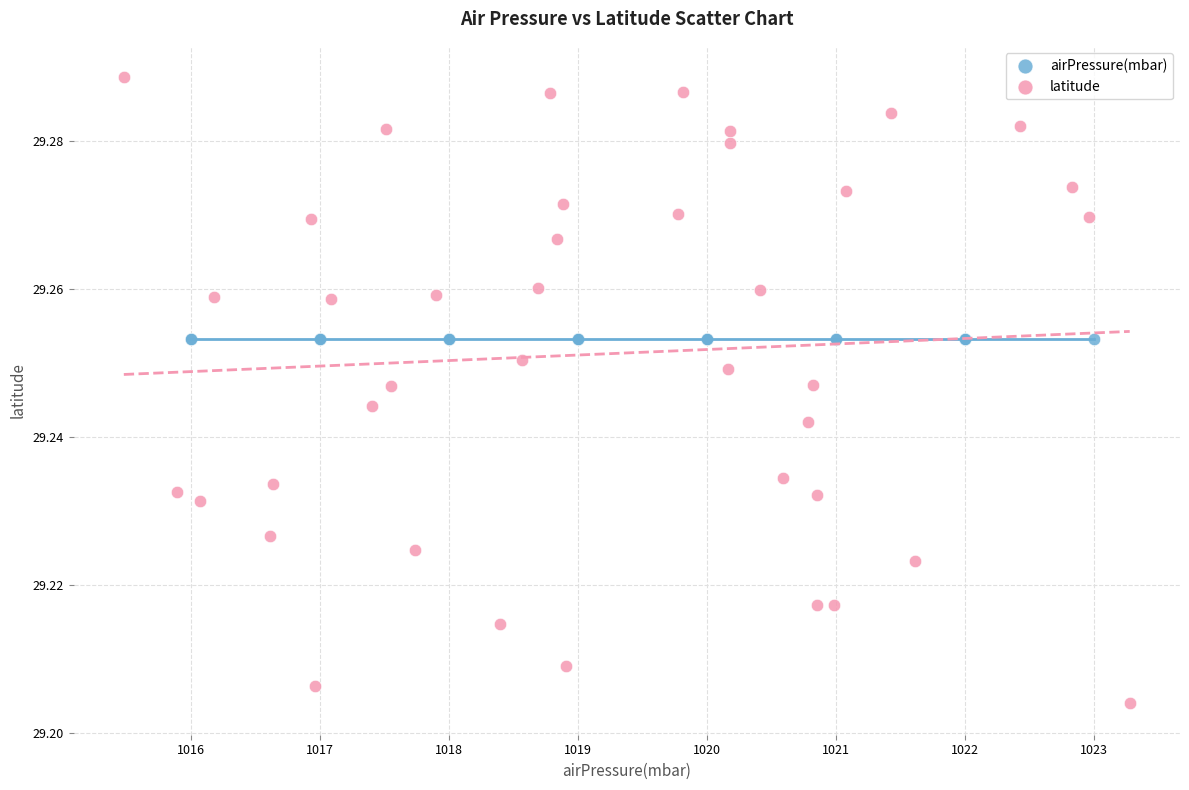

Which series reaches the maximum Y coordinate?

latitude